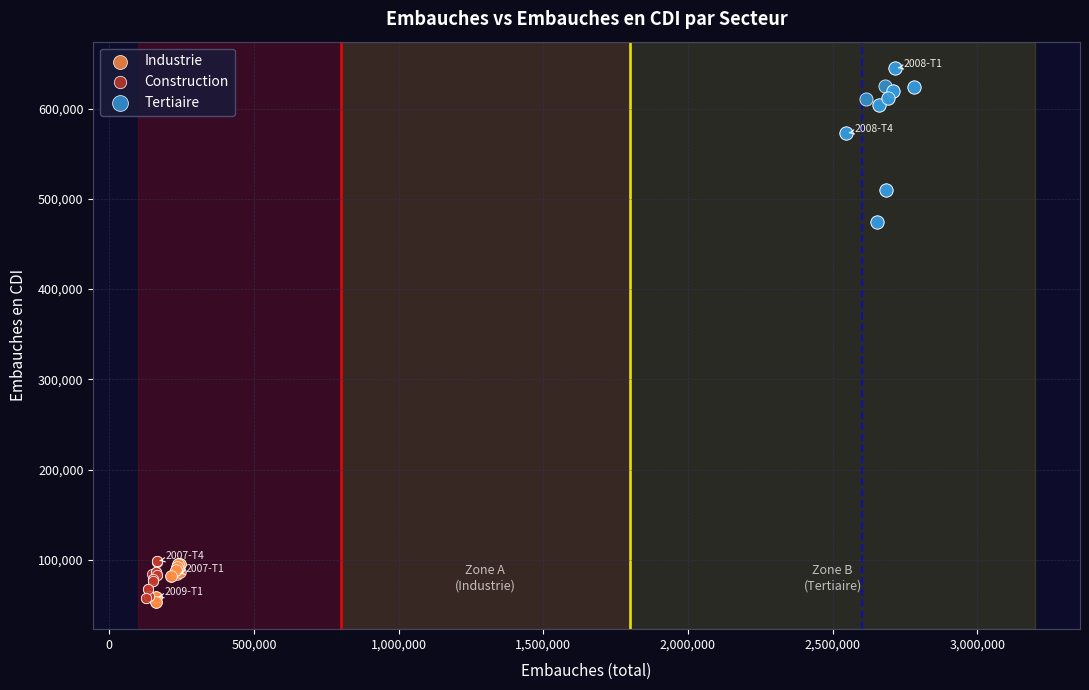

Which series contains the highest Y value?

Tertiaire